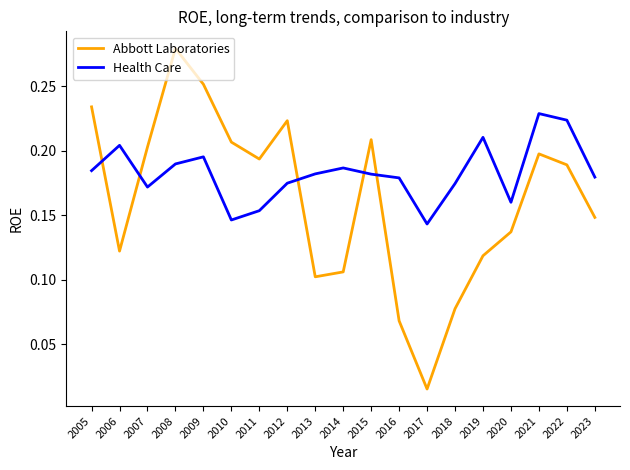

At which category does the chart reach its peak across all series?

2008